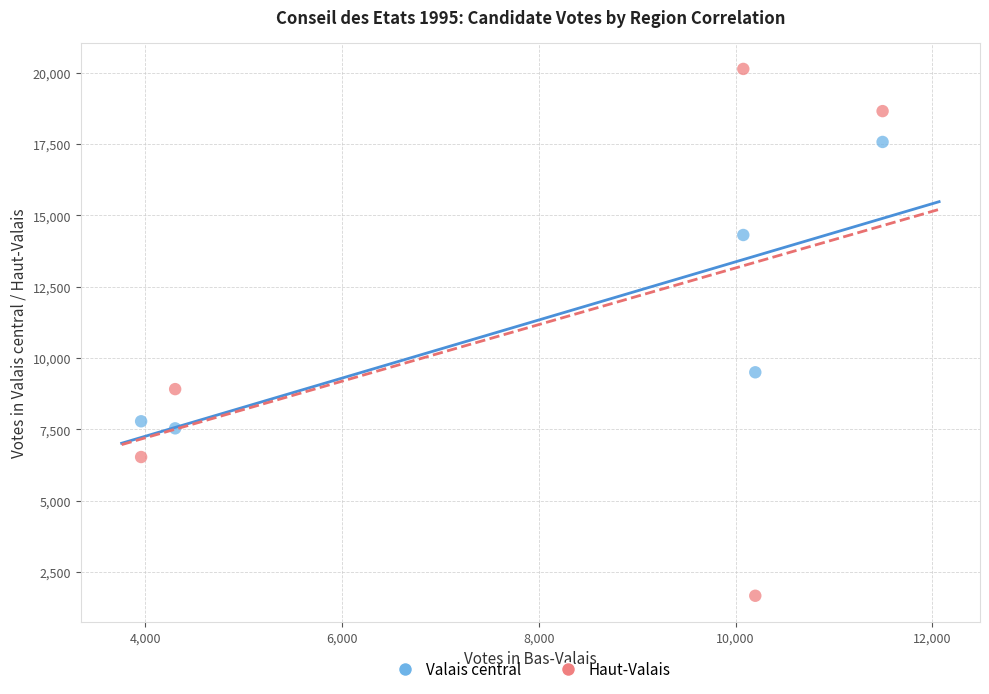

Across all data points, what is the average X value?

8007